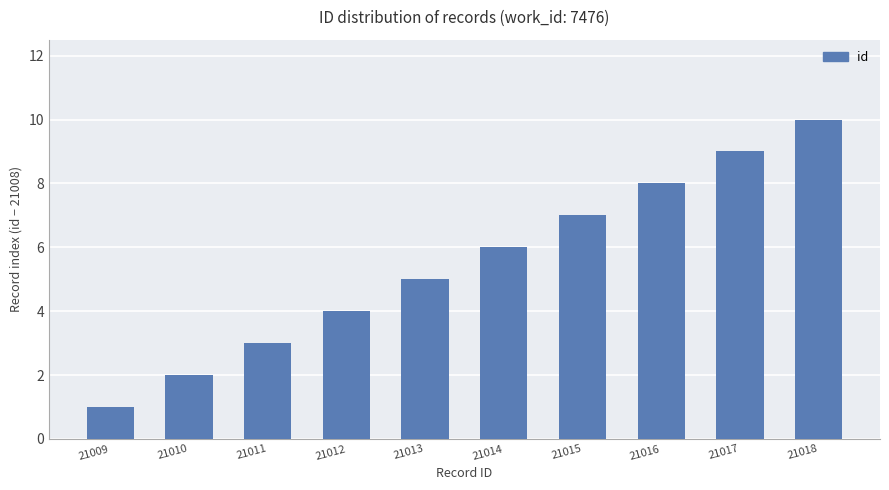

What is the change in value from 21011 to 21014?

+3